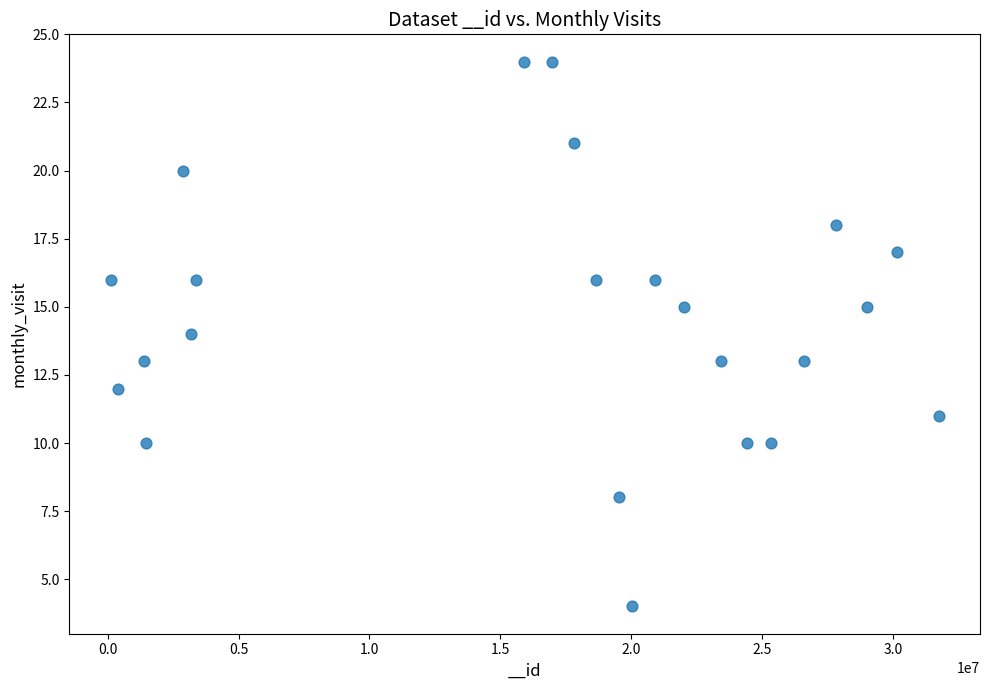

What is the range of X values (max minus min)?

31625103